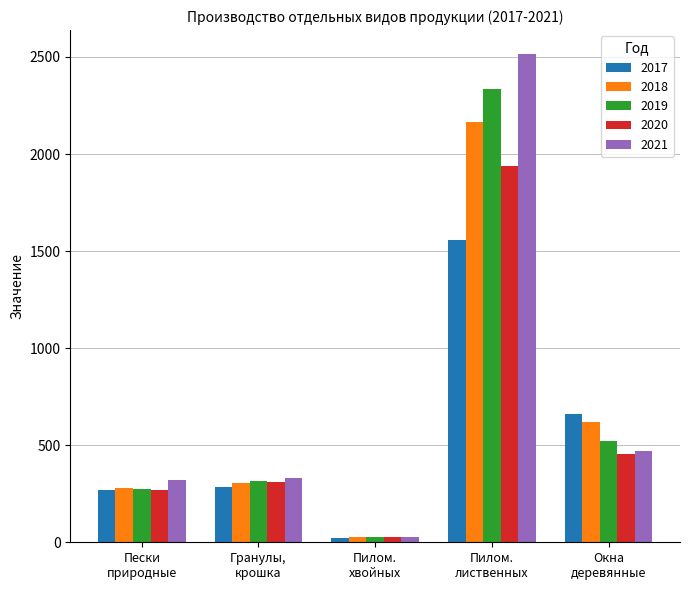

At which category is the sum across all series the highest?

Пилом.
лиственных